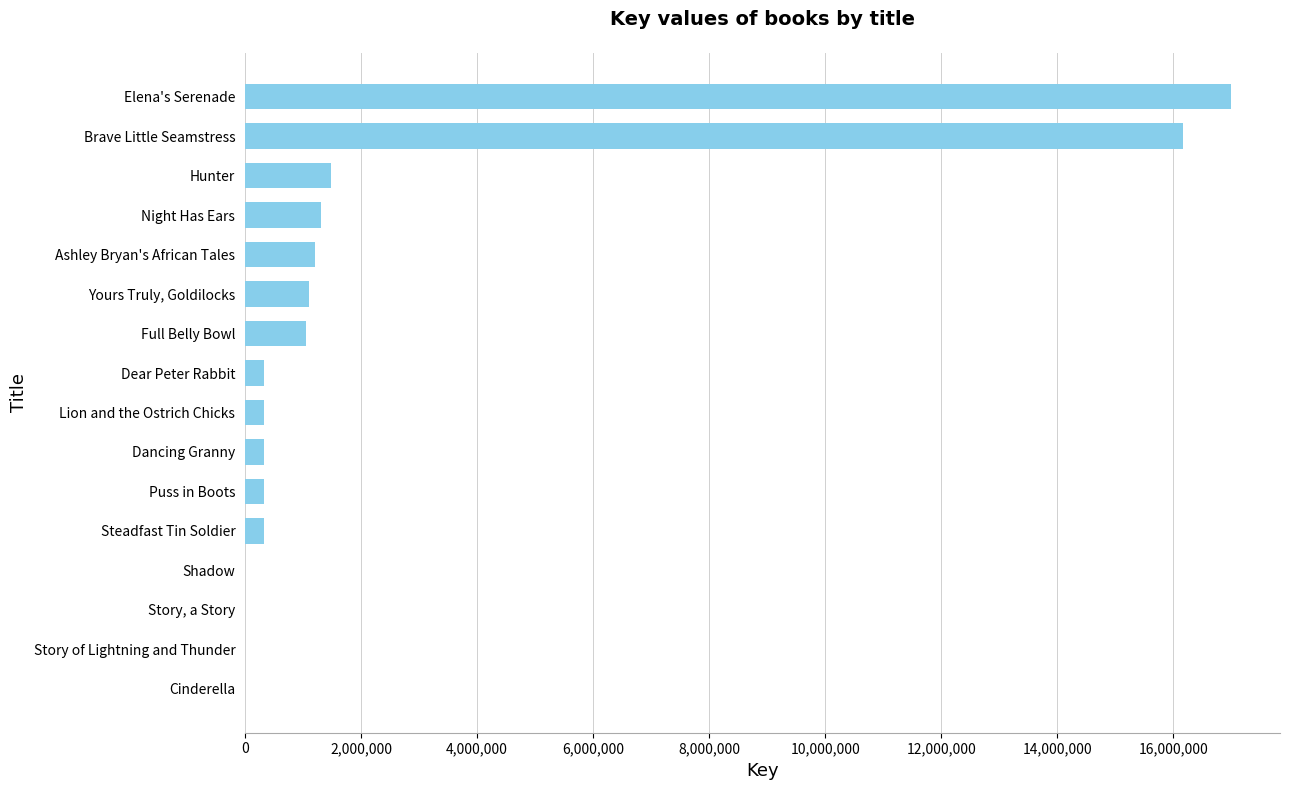

At which category does the chart reach its peak across all series?

Elena's Serenade